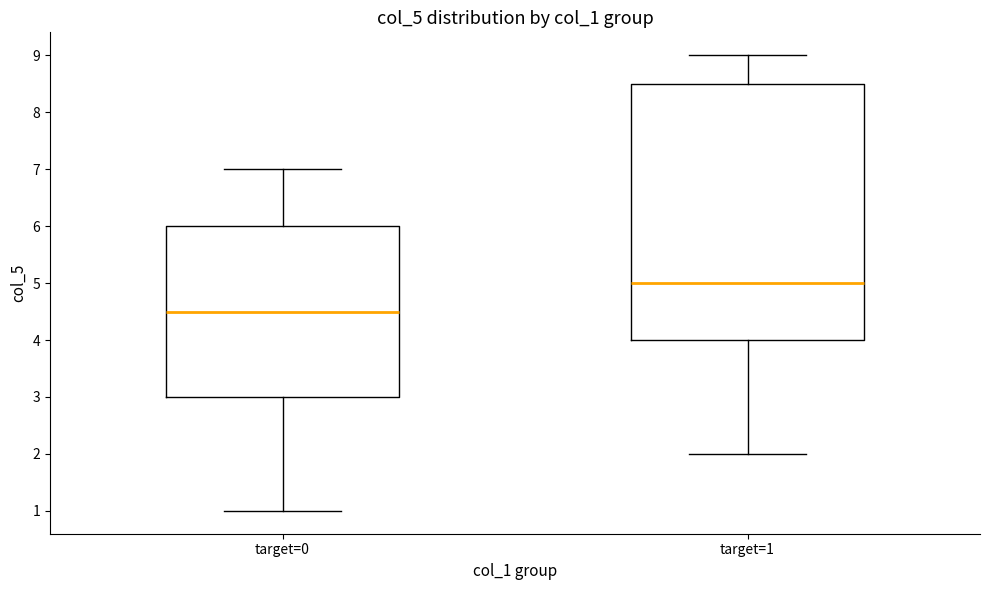

Reading left to right, transcribe this box plot: for each box, give where its median line is, the range the box spans, and where its two whiskers end, as read against the y-axis. The values are not printed on the chart, so give them approximately, as read against the axis.

target=0: median 4.5, box 3.0 to 6.0, whiskers 1.0 to 7.0
target=1: median 5.0, box 4.0 to 8.5, whiskers 2.0 to 9.0